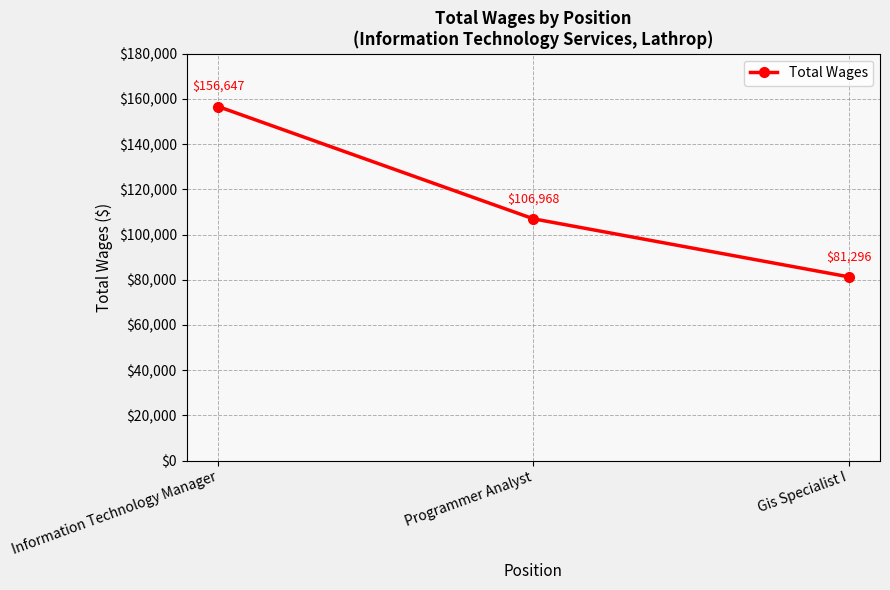

What is the approximate value at Gis Specialist I?

81296